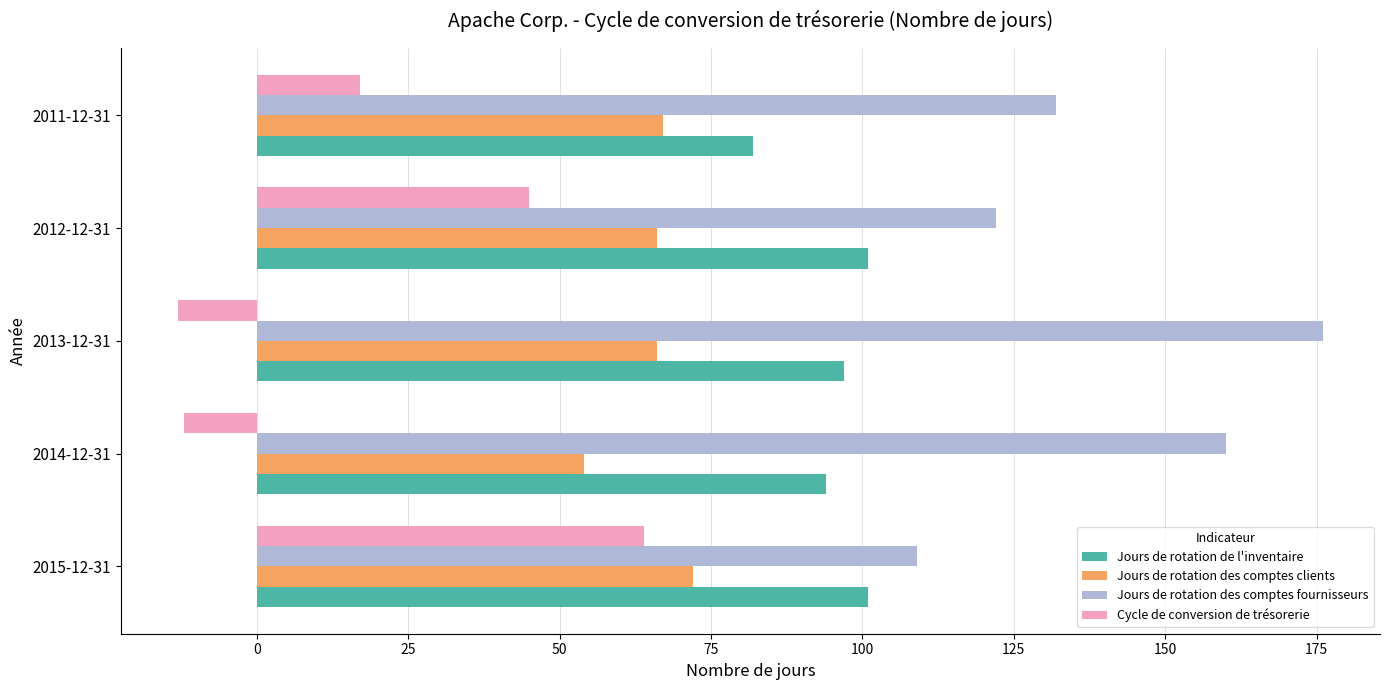

Rank the series by their average value, from lowest to highest.

Cycle de conversion de trésorerie, Jours de rotation des comptes clients, Jours de rotation de l'inventaire, Jours de rotation des comptes fournisseurs